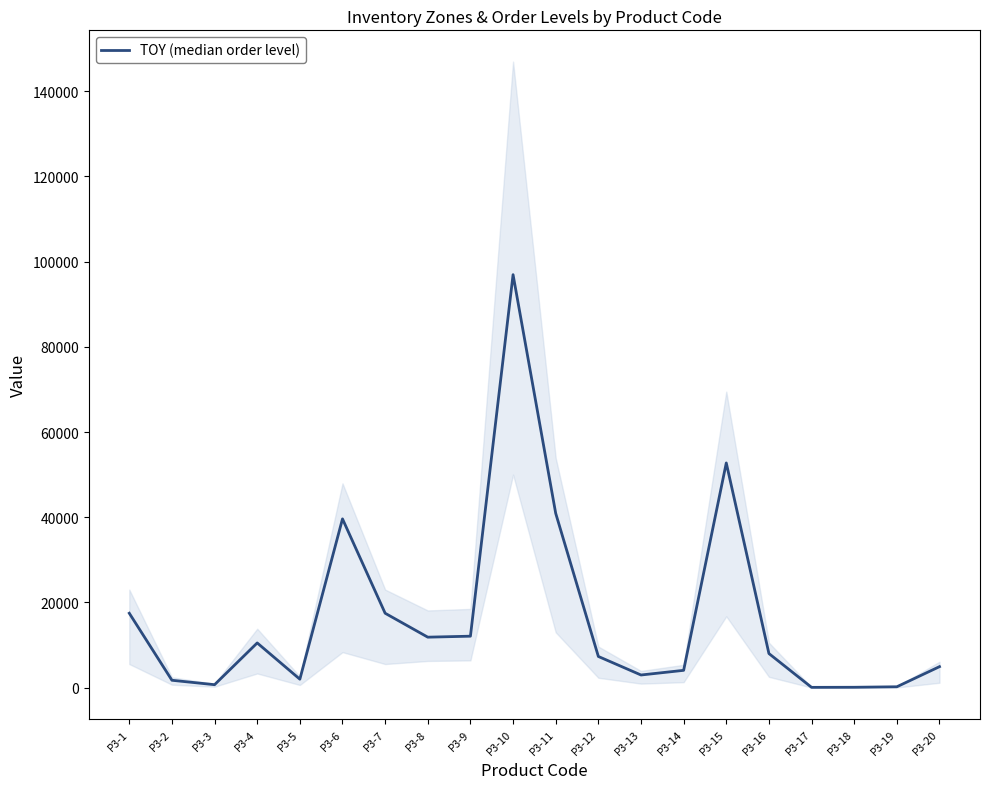

What is the value of the 1st point from the left?

17470.5